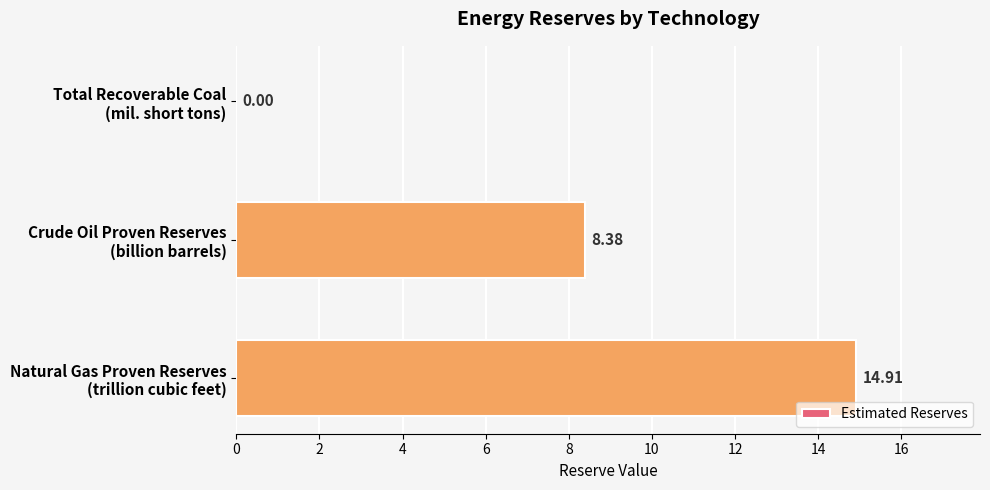

How many categories are shown in the chart?

3